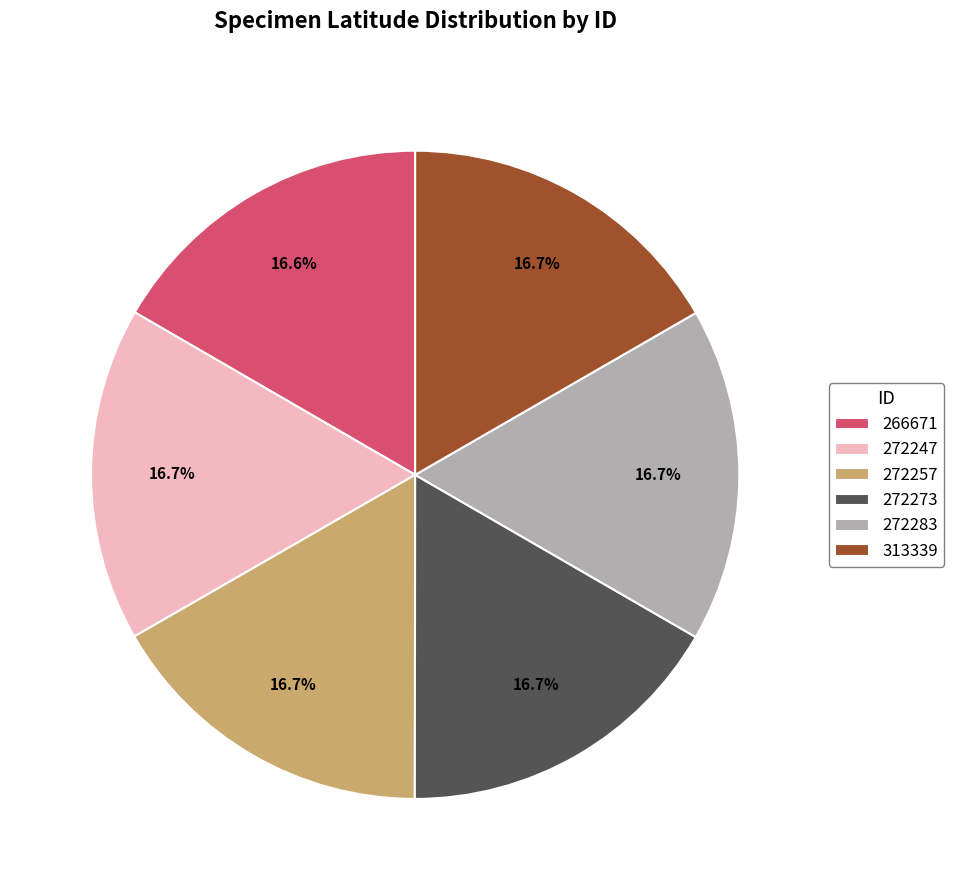

Is it true that 272247 is 17% of the pie?

True